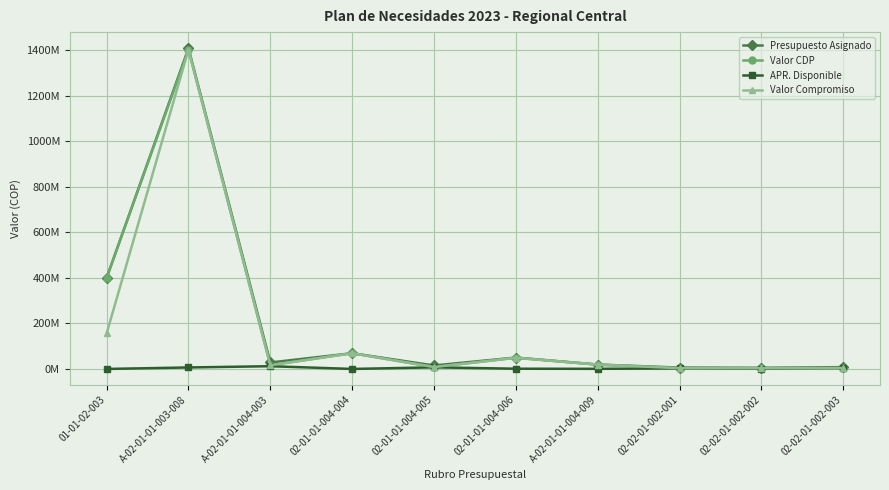

What is the sum of all Presupuesto Asignado values?

2009013150